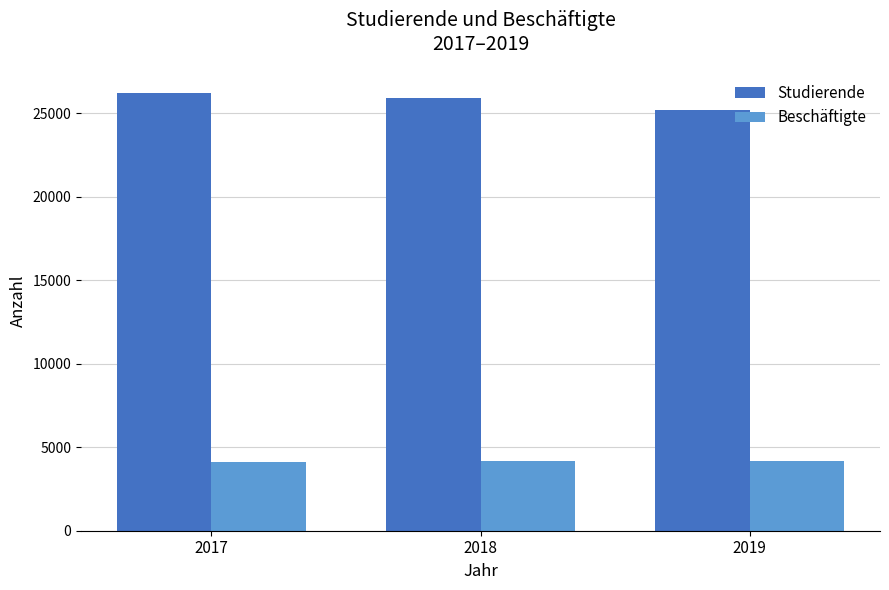

What is the value of the Studierende bar at the 3rd from the left?

25170